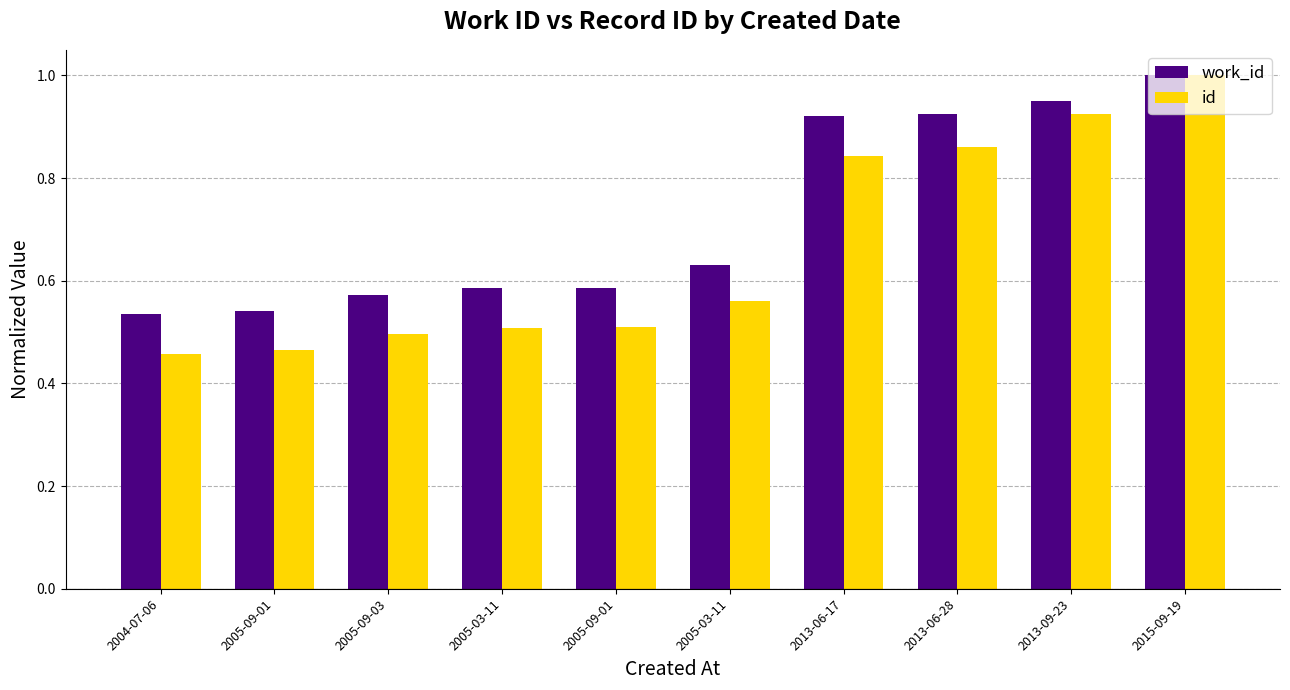

What is the spread (max minus min) of values at 2004-07-06?

0.1